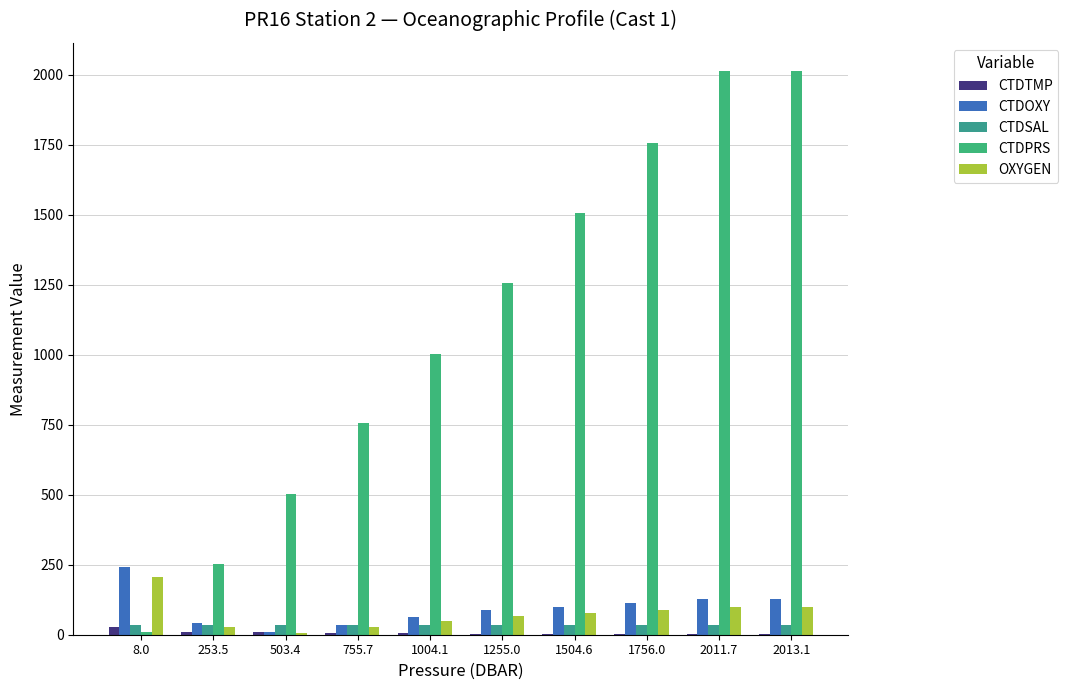

List the series in order of their peak value, highest first.

CTDPRS, CTDOXY, OXYGEN, CTDSAL, CTDTMP